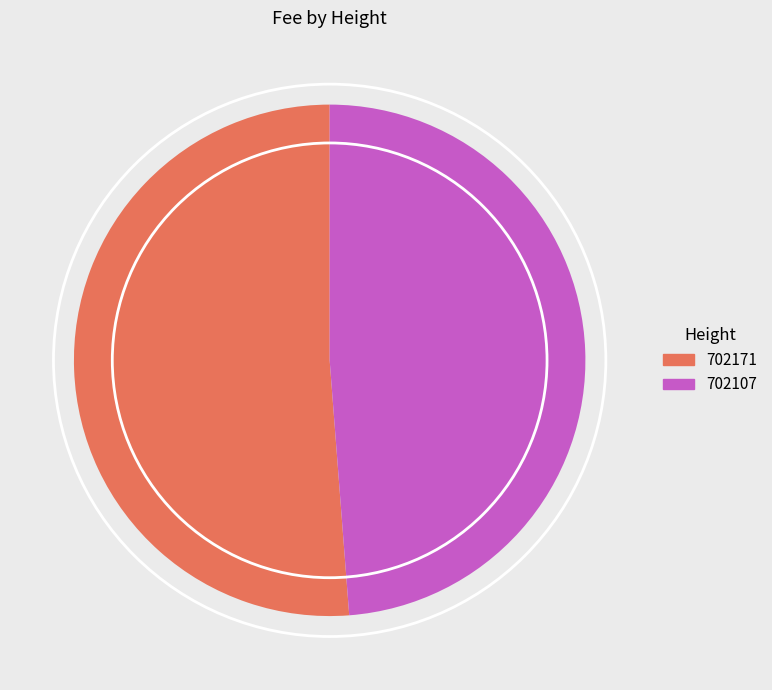

Which slice is the smallest?

702107